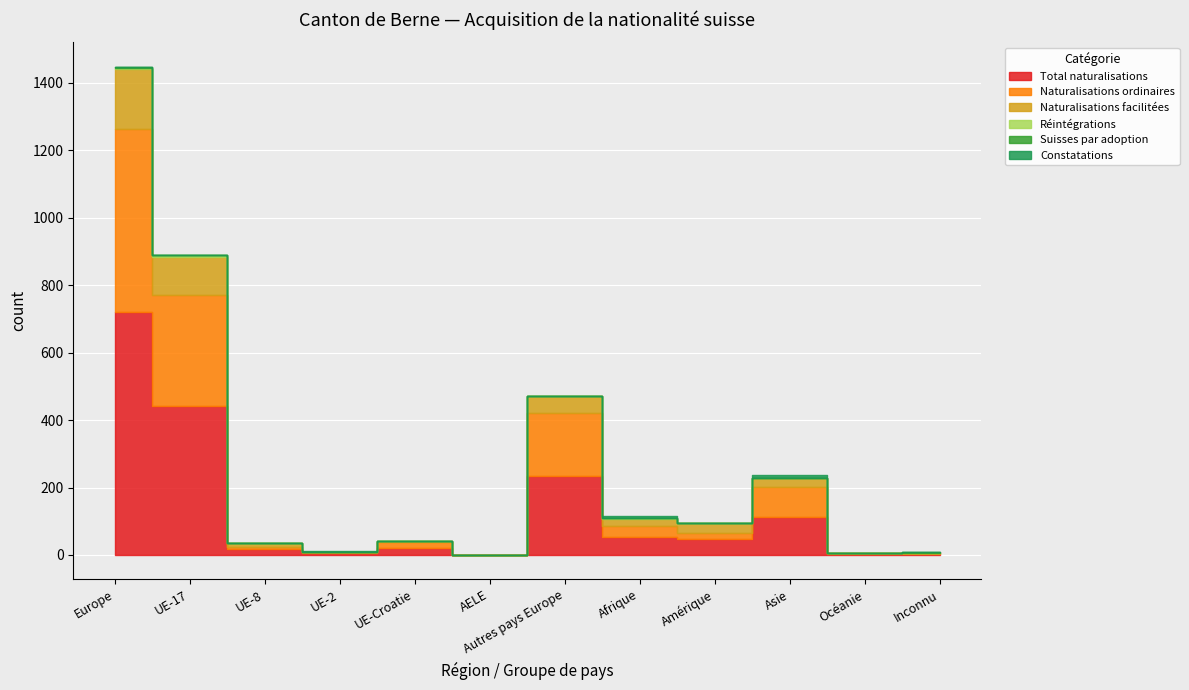

Where is the first local minimum for Naturalisations facilitées?

UE-2